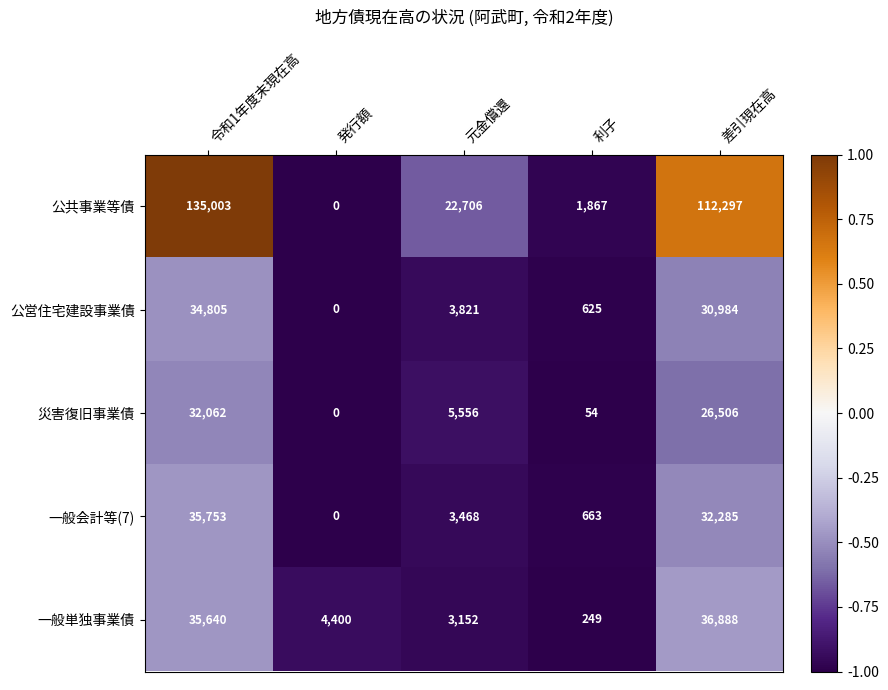

True or false: 災害復旧事業債 has a value of 91 at 利子.

False